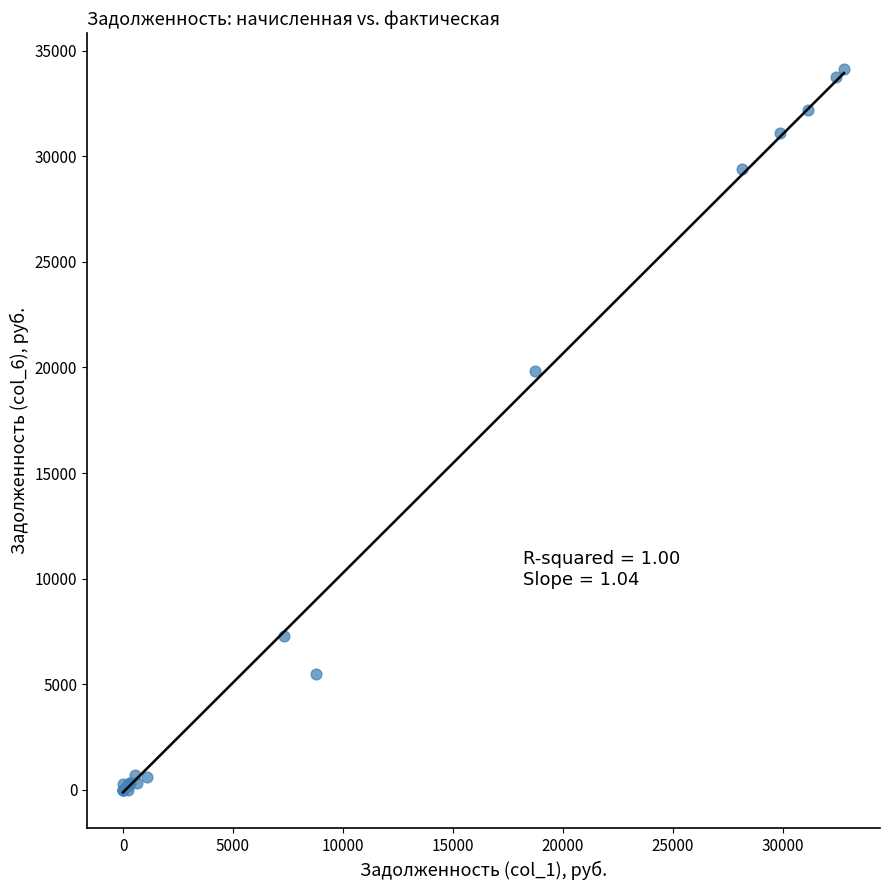

What Y value in the scatter plot is closest to 17068?

19811.9